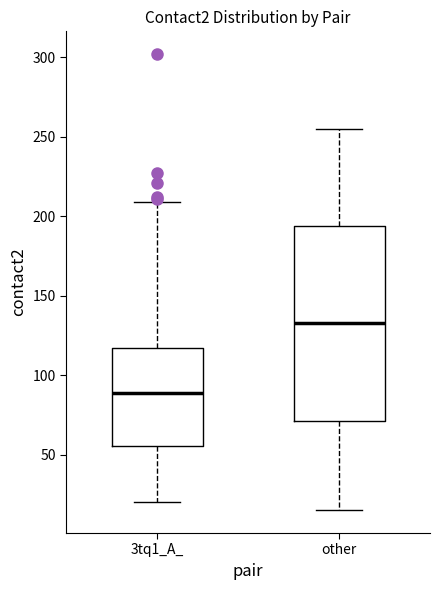

Reading left to right, read every box against the y-axis: the position of its median line, the range the box covers, and the ends of its whiskers. The values are not printed on the chart, so give them approximately, as read against the axis.

3tq1_A_: median 90, box 55 to 115, whiskers 20 to 210
other: median 135, box 70 to 195, whiskers 15 to 255